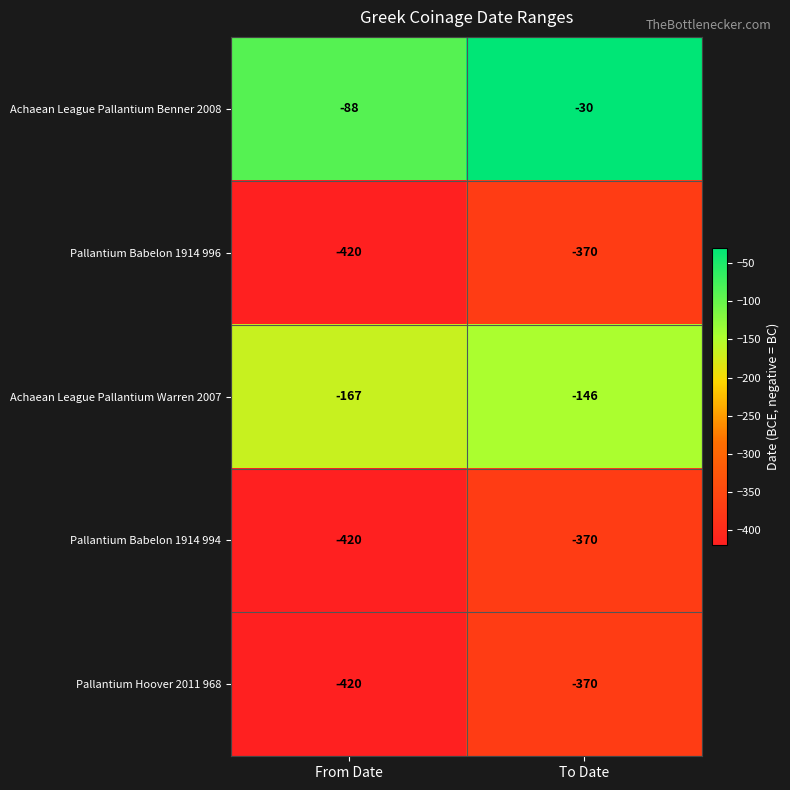

Reading left to right, list all the values displayed in this chart.

Achaean League Pallantium Benner 2008: -88	-30
Pallantium Babelon 1914 996: -420	-370
Achaean League Pallantium Warren 2007: -167	-146
Pallantium Babelon 1914 994: -420	-370
Pallantium Hoover 2011 968: -420	-370